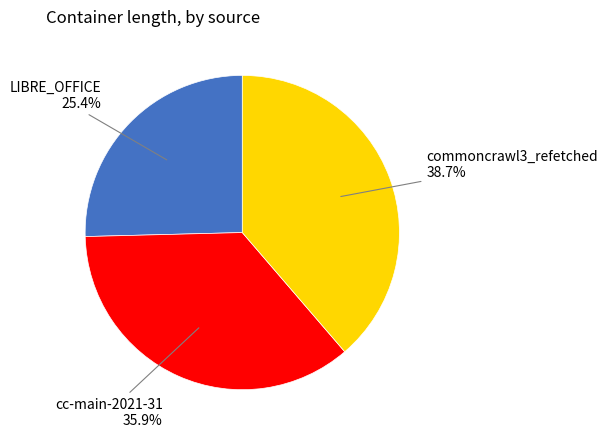

Does any single category account for the majority?

No